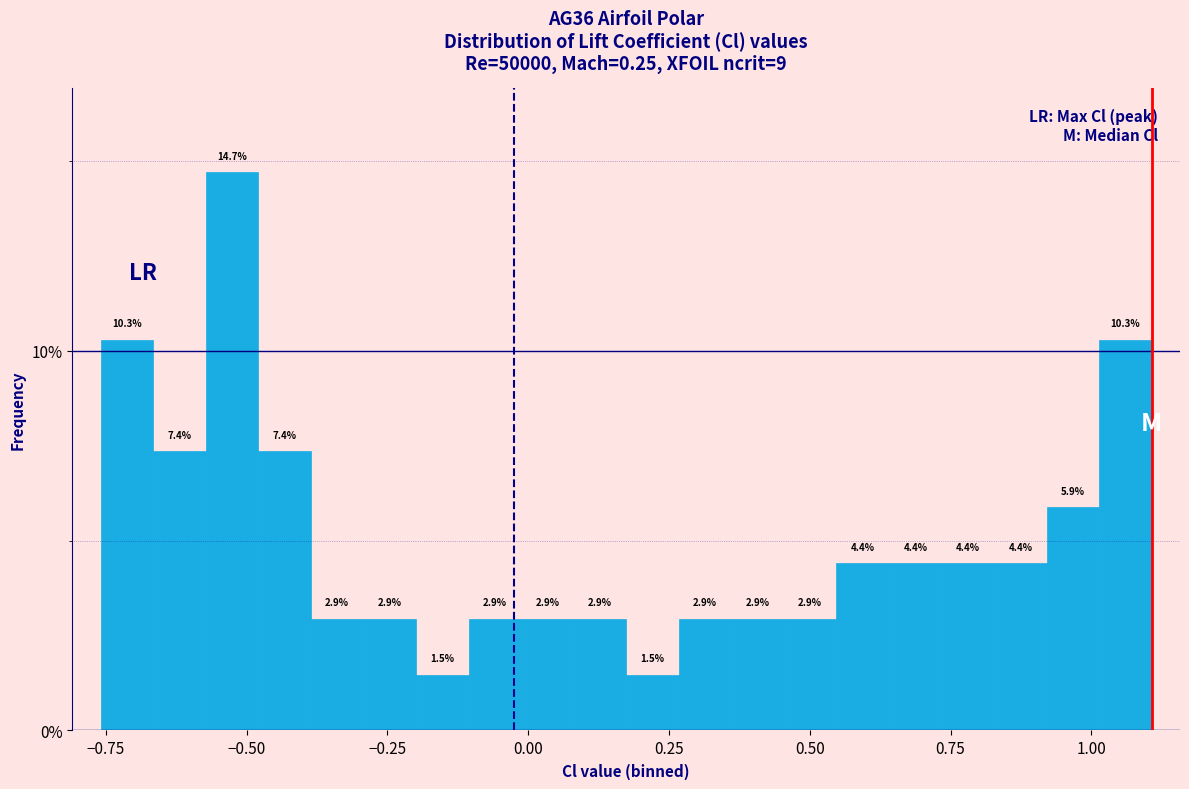

Read against the x-axis, roughly where is the centre of the tallest bar?

-0.55